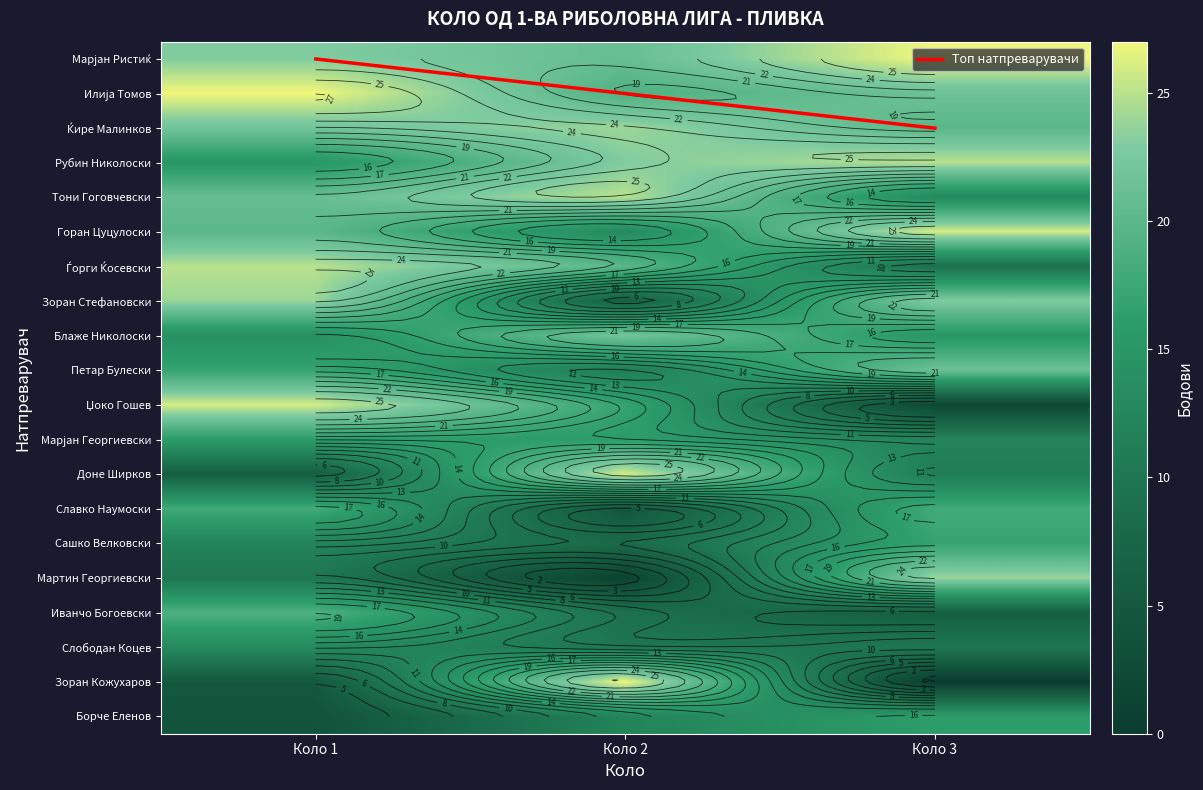

Which series has the widest spread of values?

Зоран Кожухаров